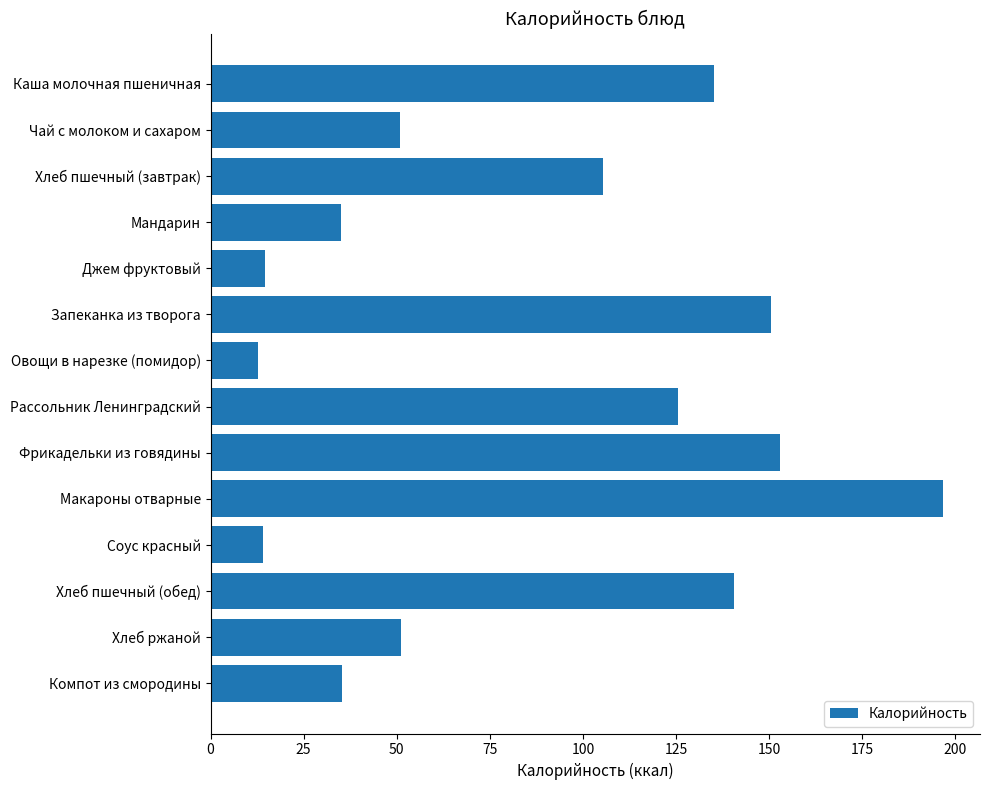

What is the change in value from Рассольник Ленинградский to Хлеб пшечный (обед)?

+15.1